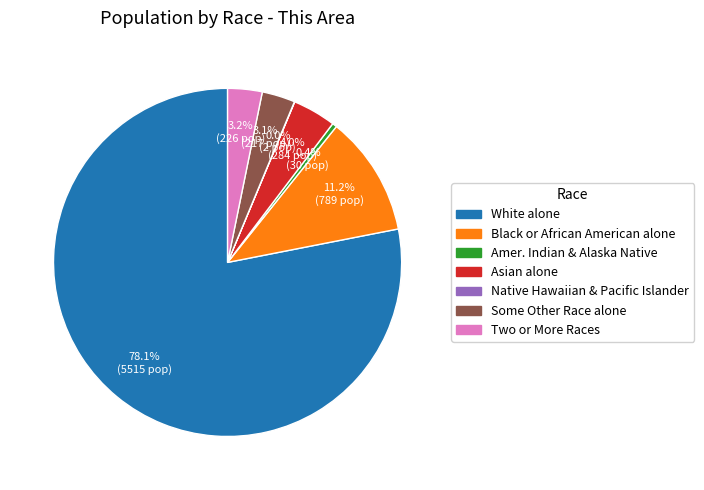

Does any single category account for the majority?

Yes